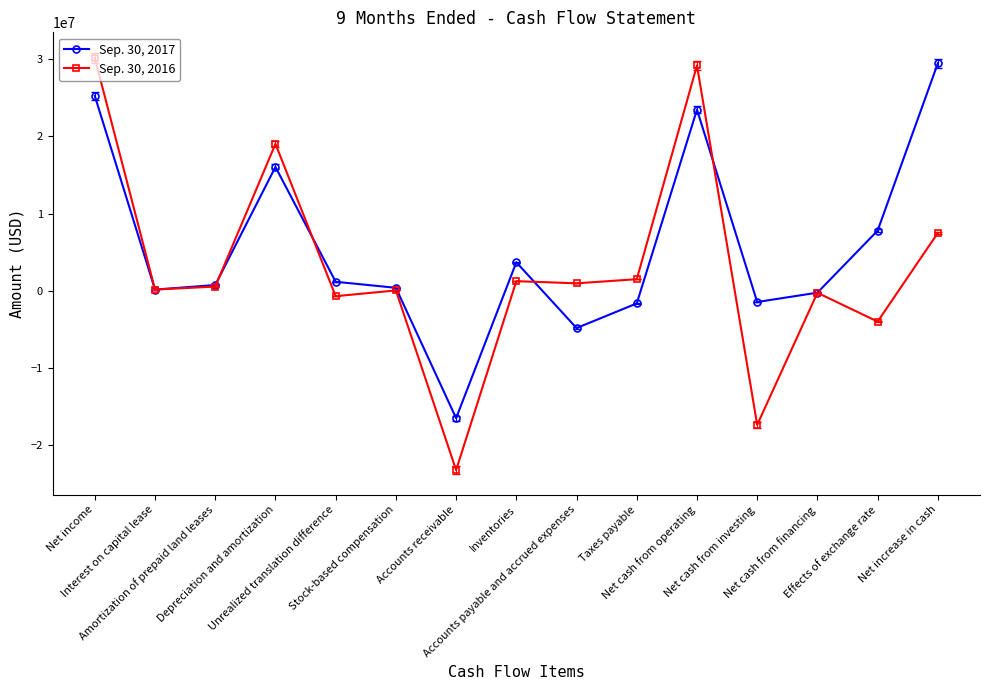

At which category is the sum across all series the highest?

Net income